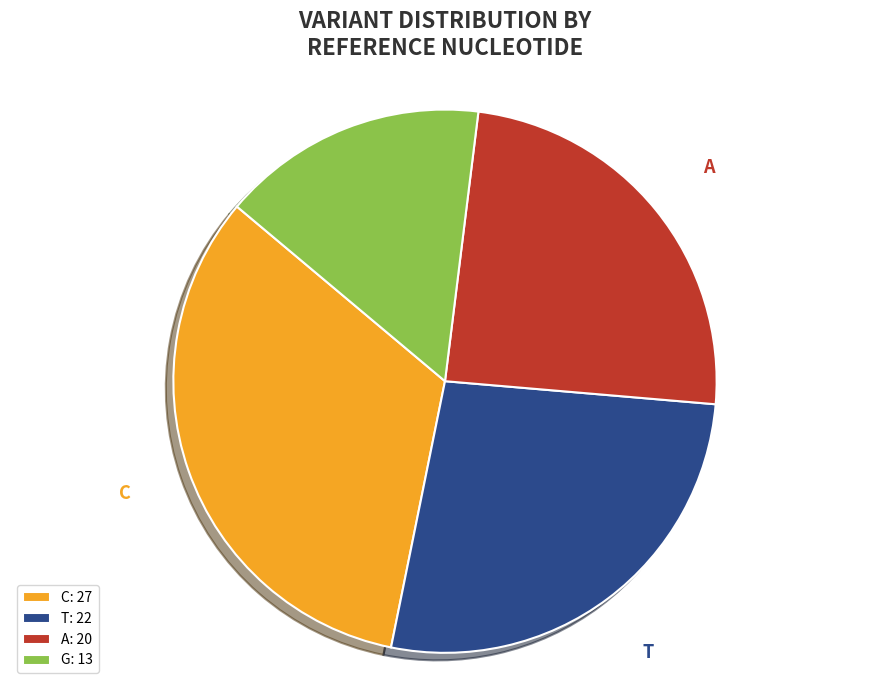

Approximately how many times larger is the value at T compared to G?

1.7